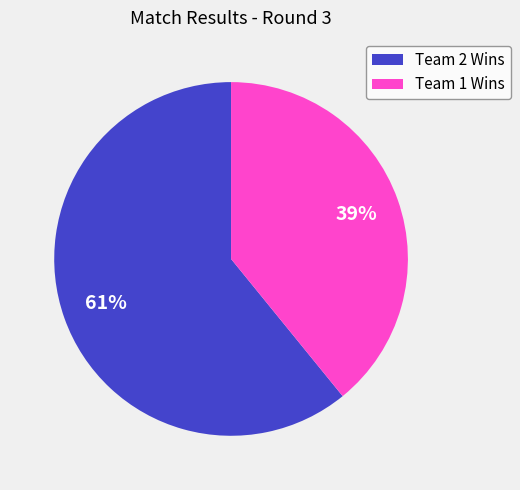

Combined, do Team 1 Wins and Team 2 Wins account for over 50%?

Yes